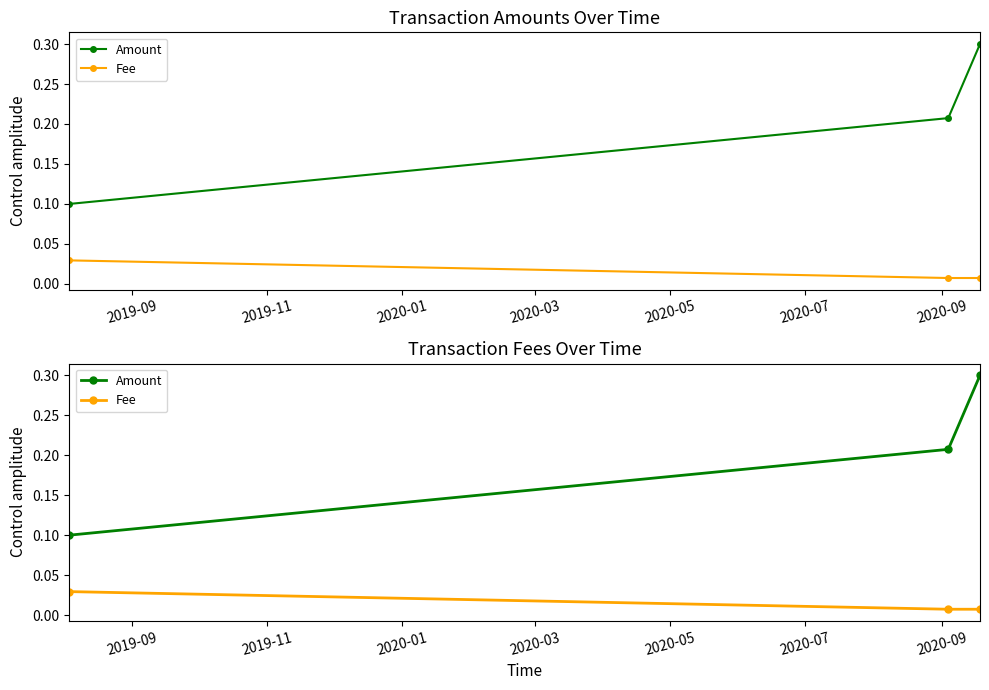

List the series in order of their overall mean, lowest first.

Fee, Amount